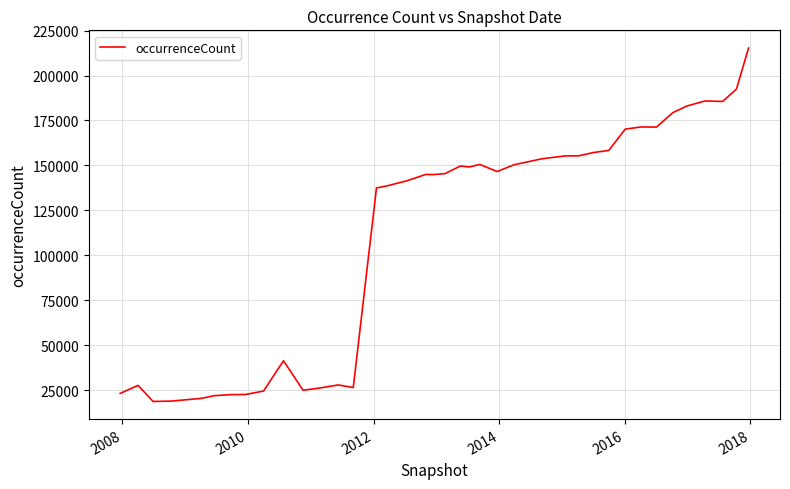

What is the difference between the maximum and minimum values?

196594